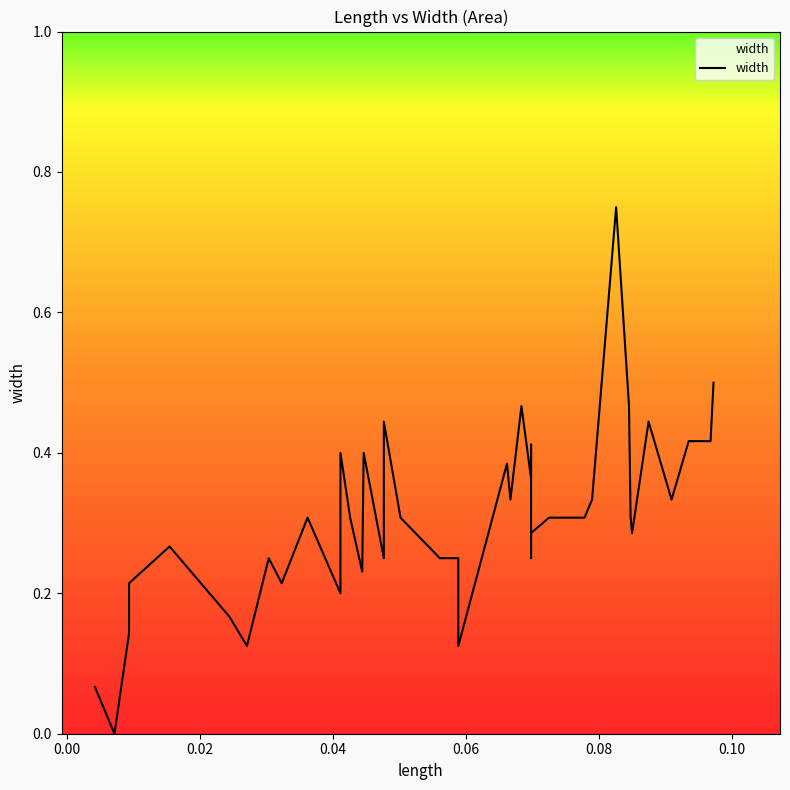

What is the maximum value shown in the chart?

0.8